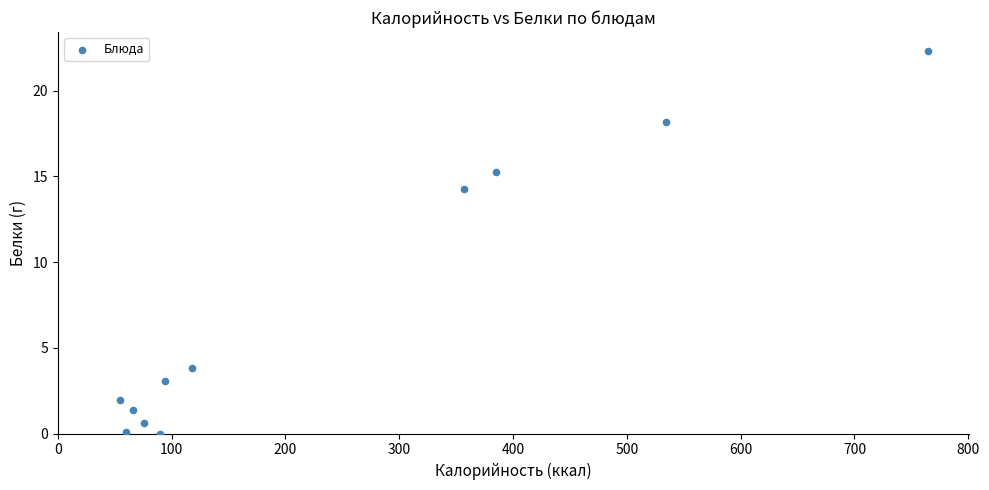

What Y value in the scatter plot is closest to 11?

14.3